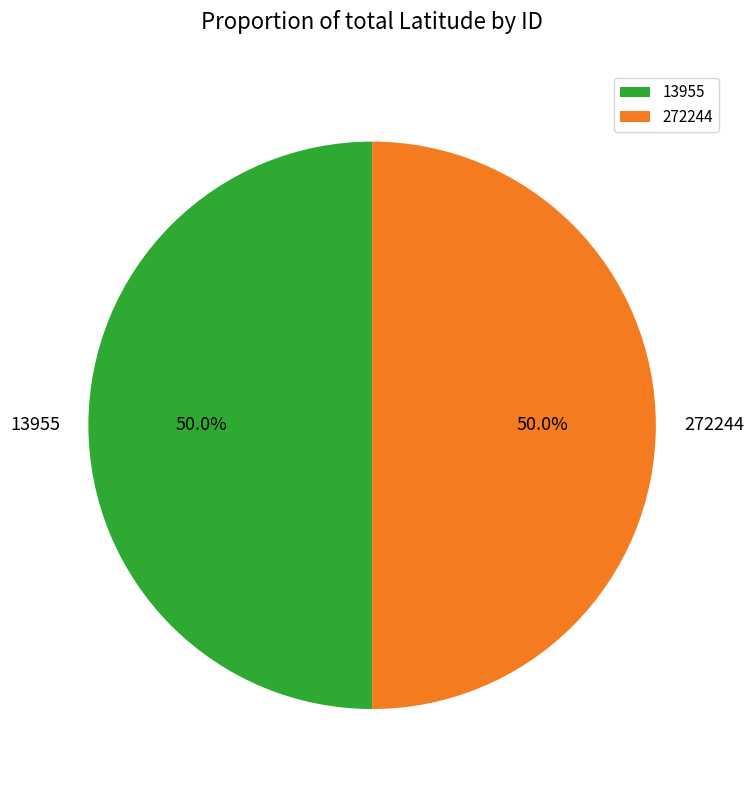

What is the ratio of the value at 13955 to the value at 272244?

1.0